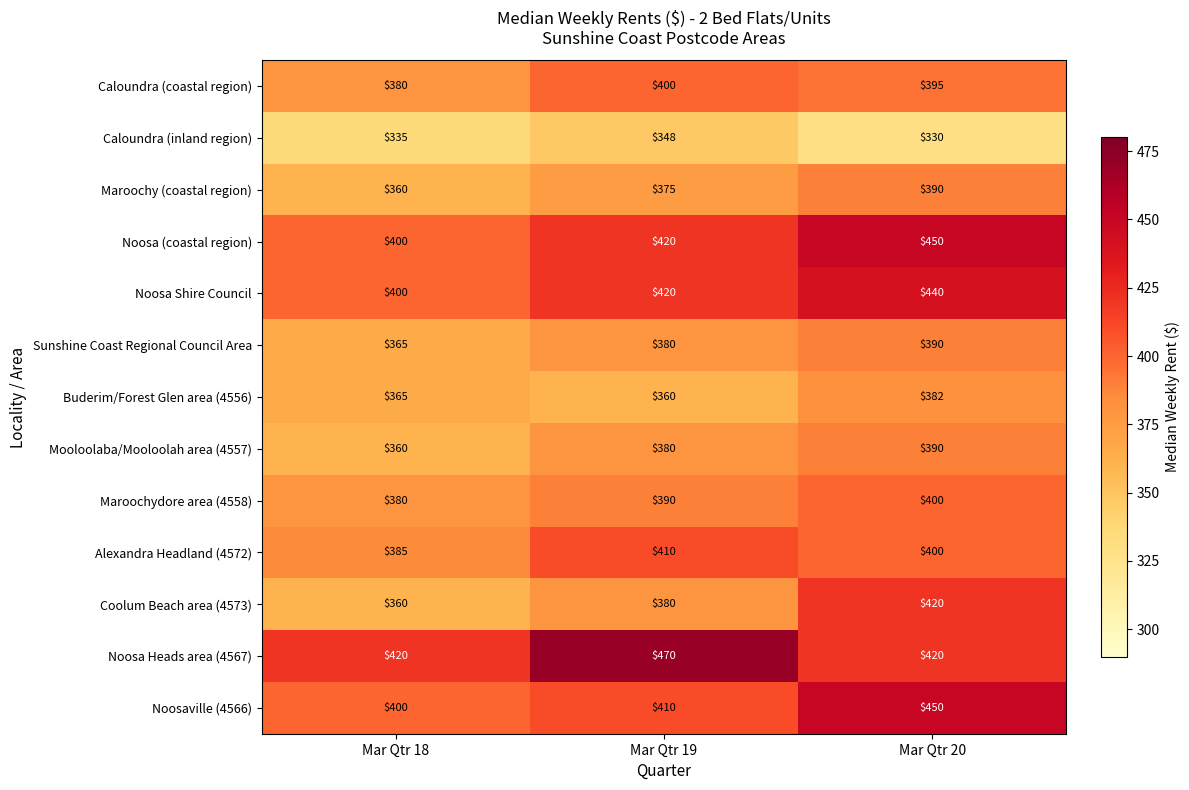

What is the total value across all series at Mar Qtr 18?

4910